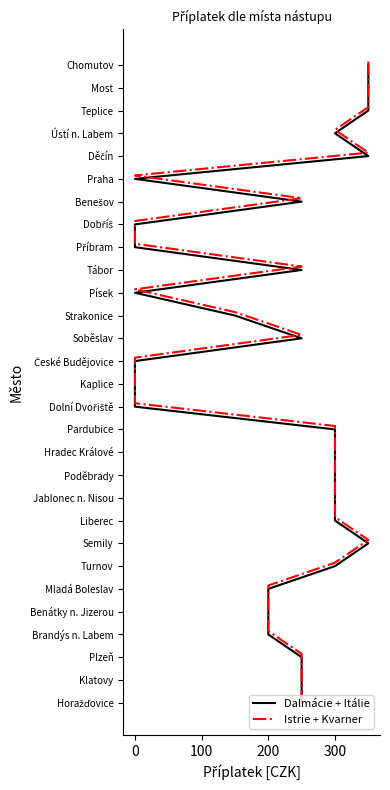

What is the difference between the maximum and minimum values in the Istrie + Kvarner series?

28.0